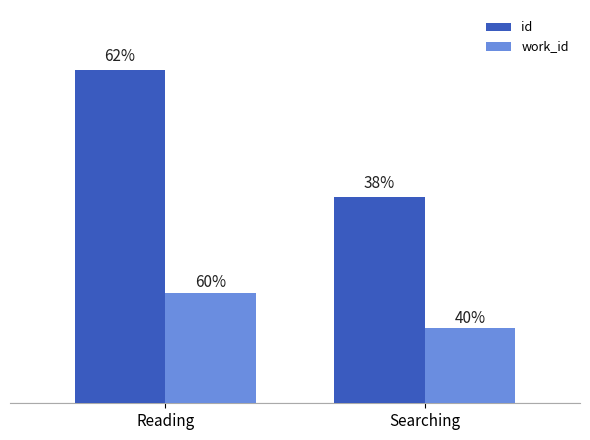

Which series has the largest total across all categories?

id